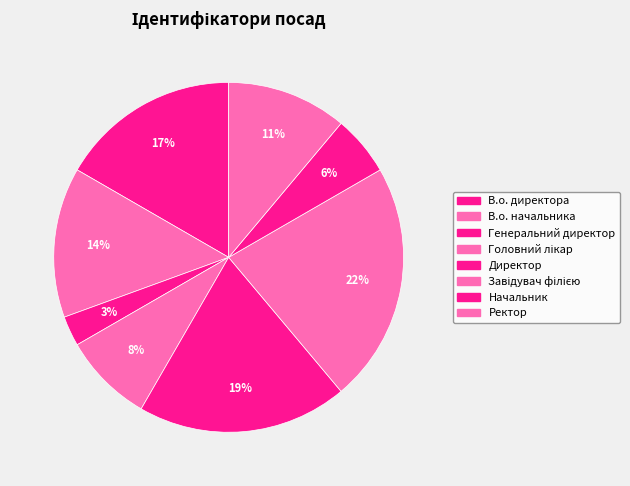

Is it true that Начальник is 6% of the pie?

True